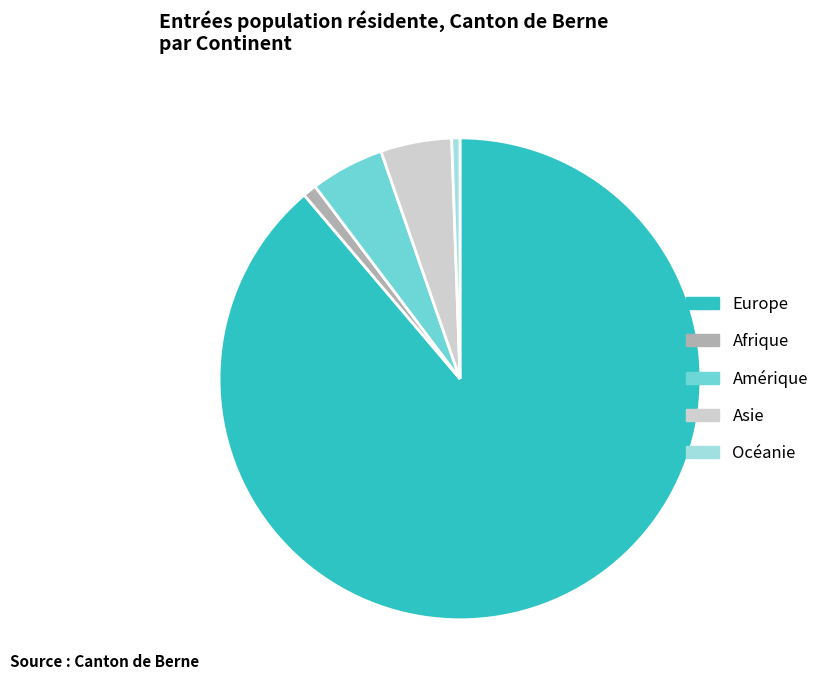

Is it true that Asie is 5% of the pie?

True